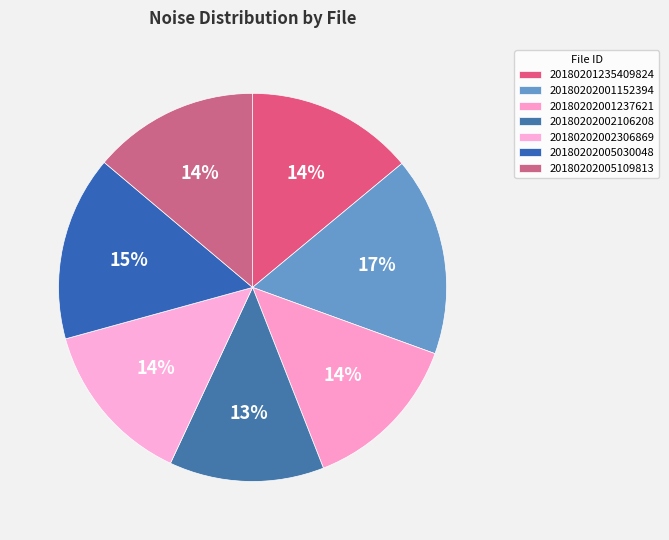

To the nearest percent, what percentage of the pie is 20180202001152394?

17%